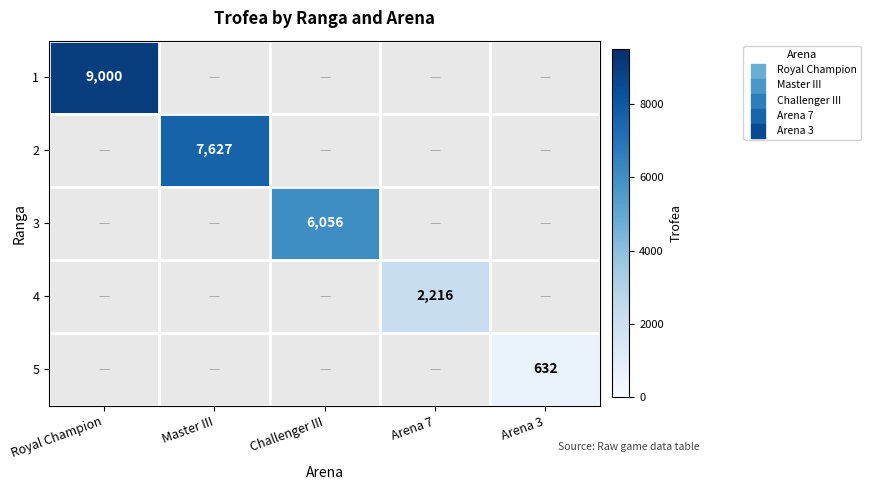

Which label corresponds to the smallest value in the chart?

Arena 3